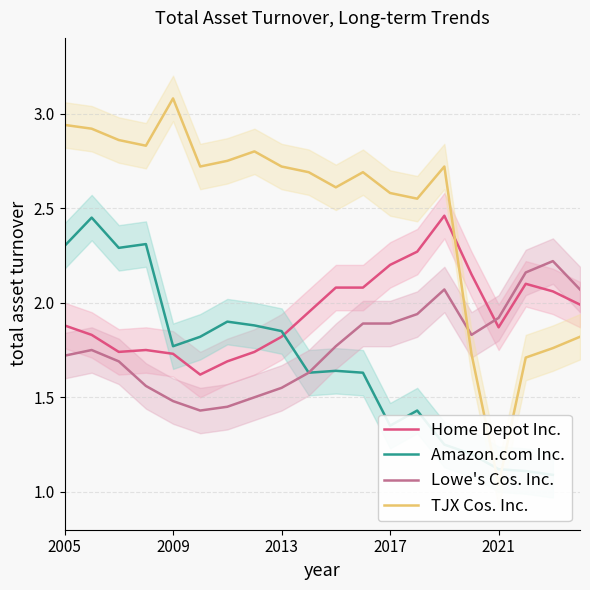

At how many categories does at least one series exceed 2?

19